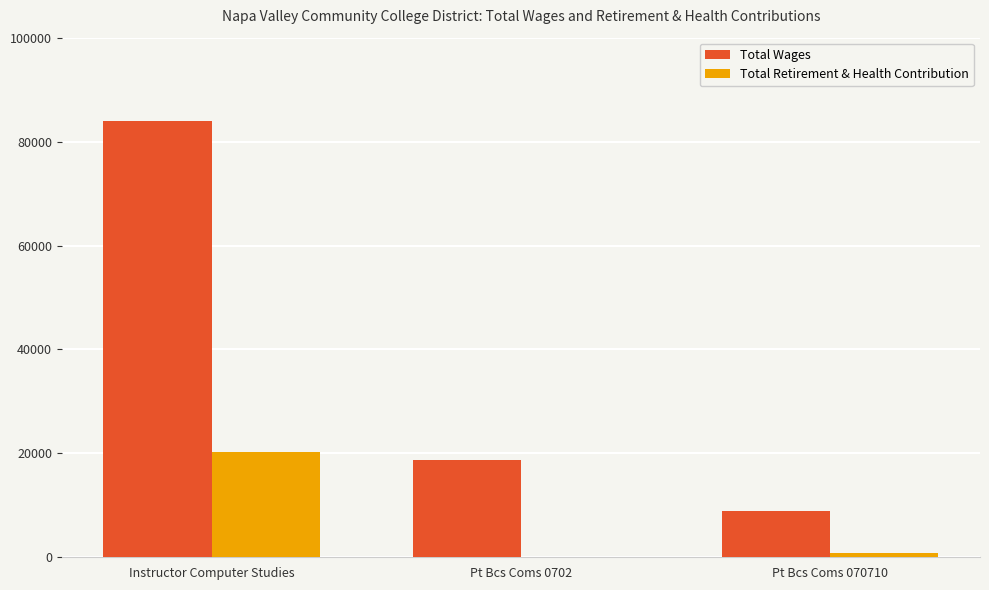

The Total Wages series shows 8881 at Pt Bcs Coms 070710. True or false?

True